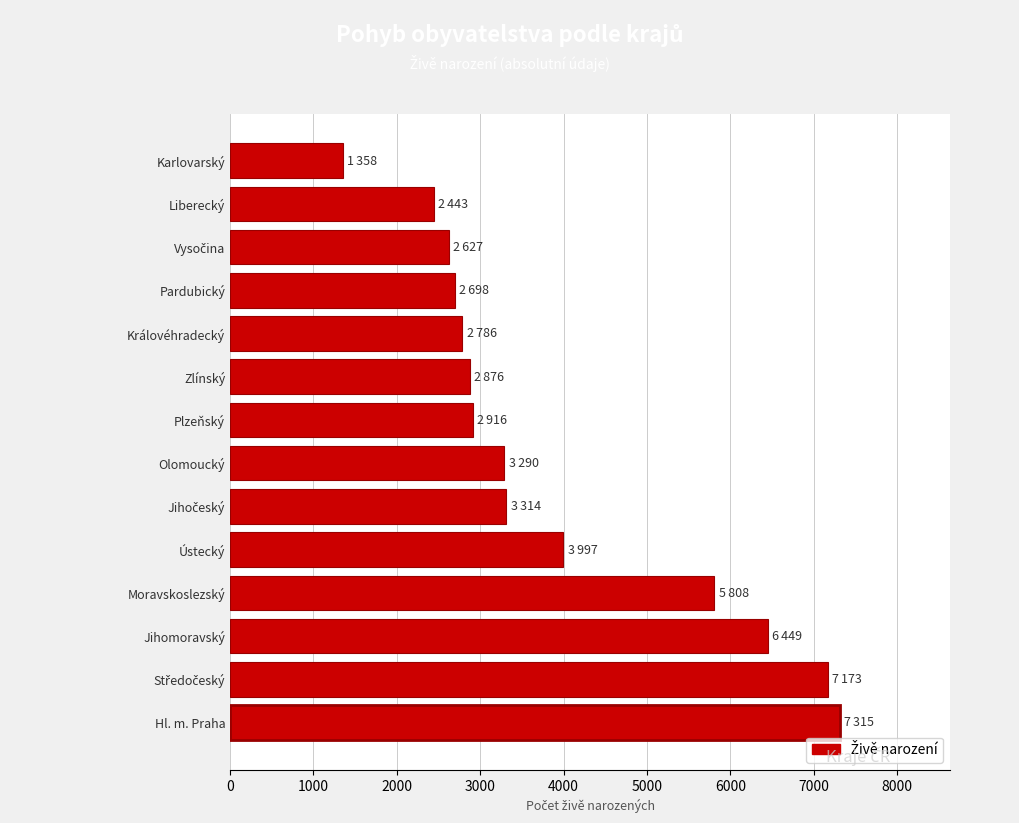

What is the difference between the values at Liberecký and Jihomoravský?

4006